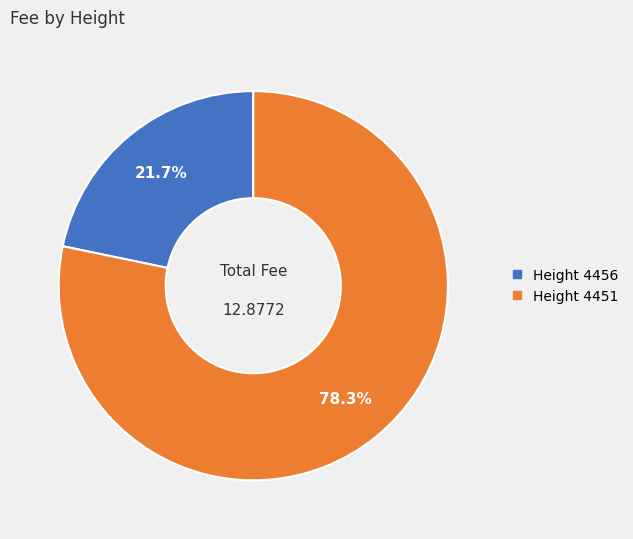

Does any single category account for the majority?

Yes